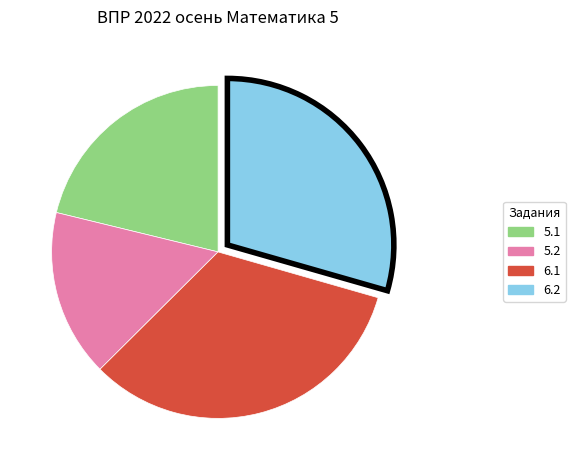

Is there a majority slice in this chart?

No